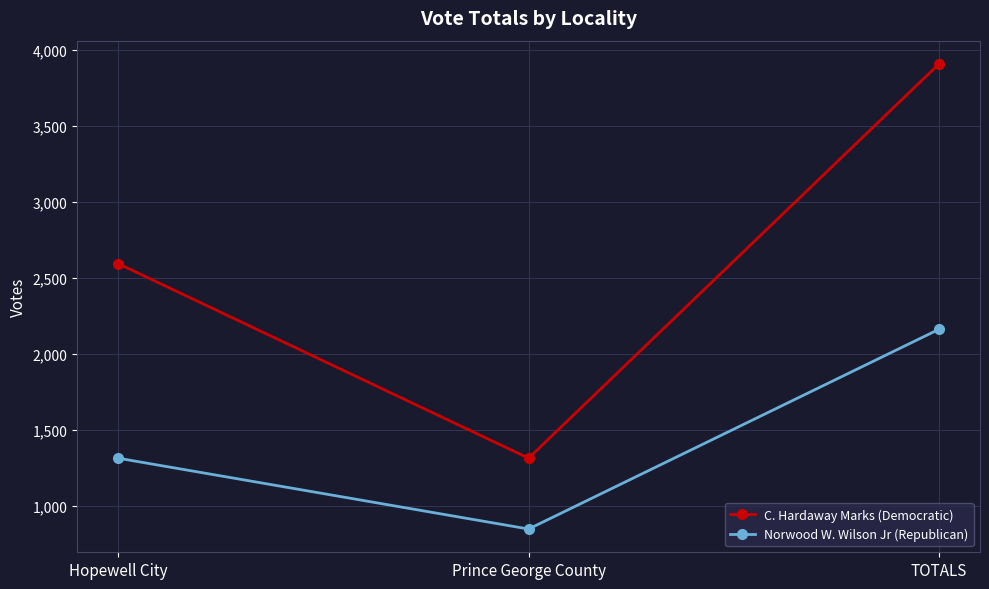

Count the number of categories in the chart.

3